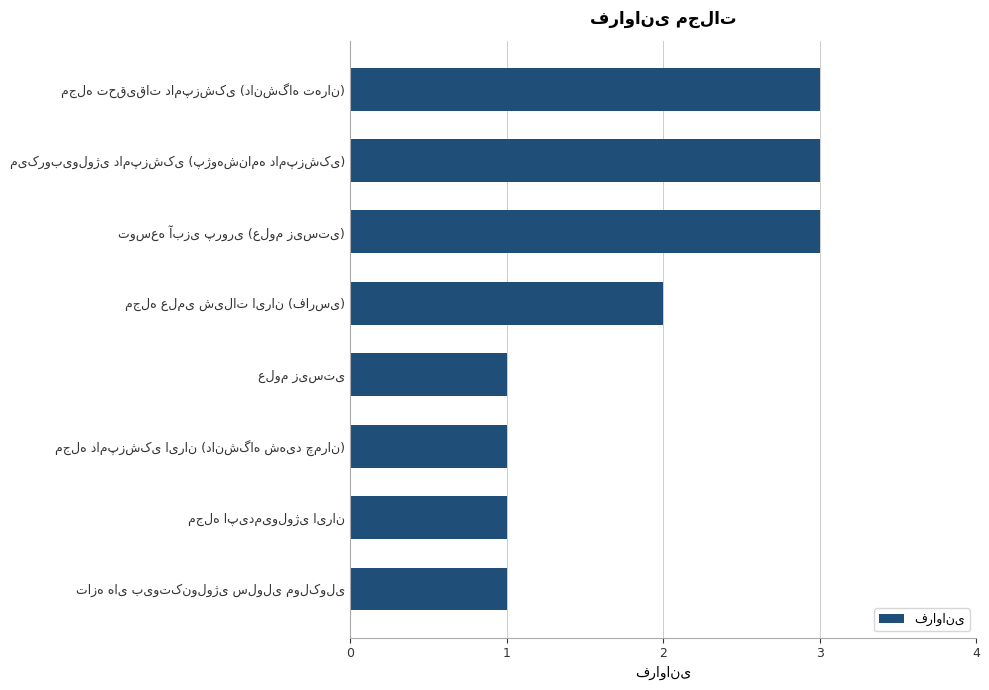

What is the value of the 5th bar from the top?

1